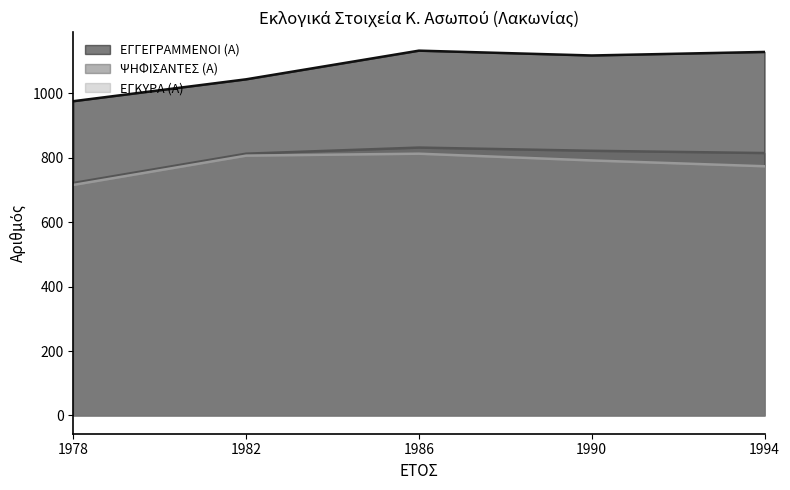

Between 1978 and 1986, which series saw the biggest shift?

ΕΓΓΕΓΡΑΜΜΕΝΟΙ (Α)